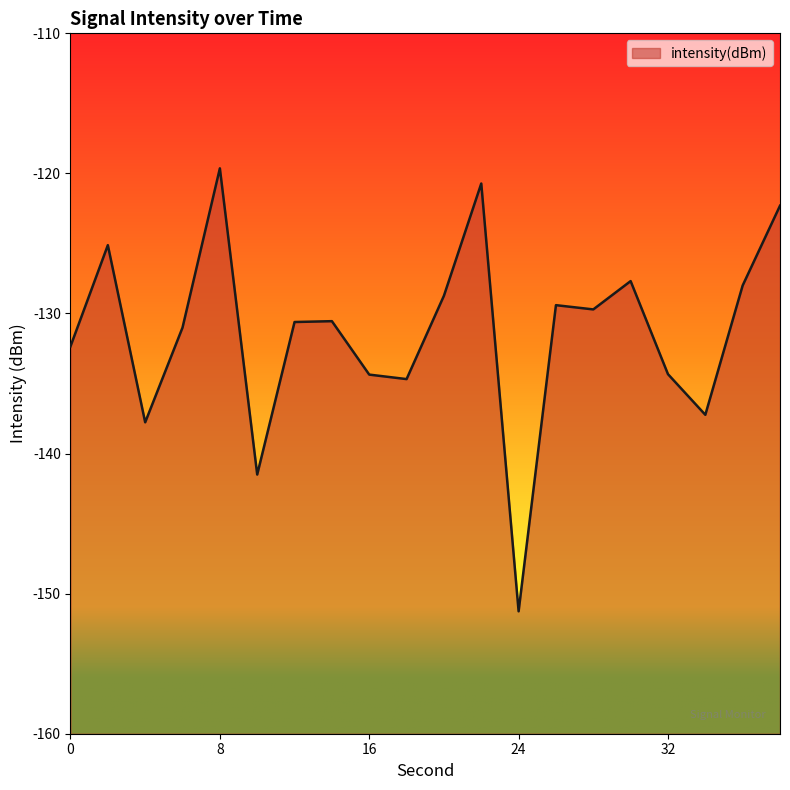

Reading left to right, extract all data points from this chart.

-132.3	-125.1	-137.8	-131.0	-119.6	-141.5	-130.6	-130.5	-134.4	-134.7	-128.7	-120.7	-151.3	-129.4	-129.7	-127.7	-134.3	-137.2	-128.0	-122.3